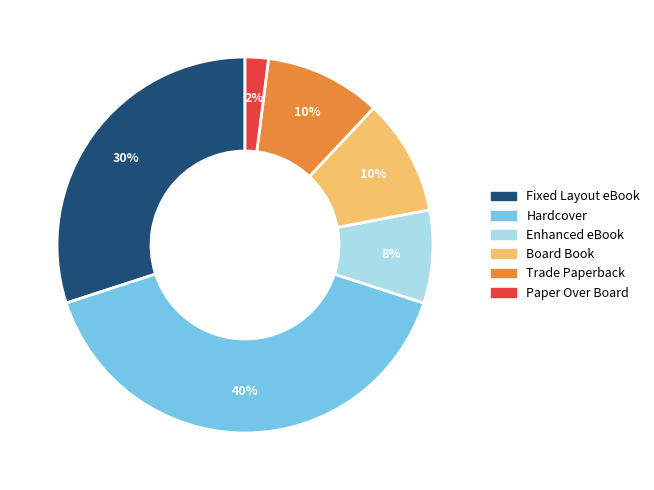

Is it true that Trade Paperback is 3% of the pie?

False